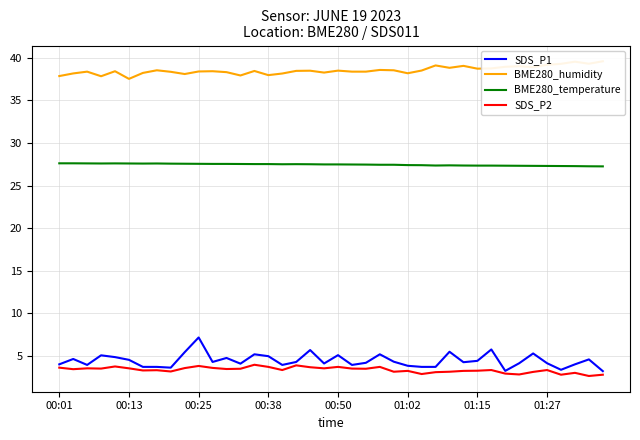

Rank the series by their maximum value, from highest to lowest.

BME280_humidity, BME280_temperature, SDS_P1, SDS_P2